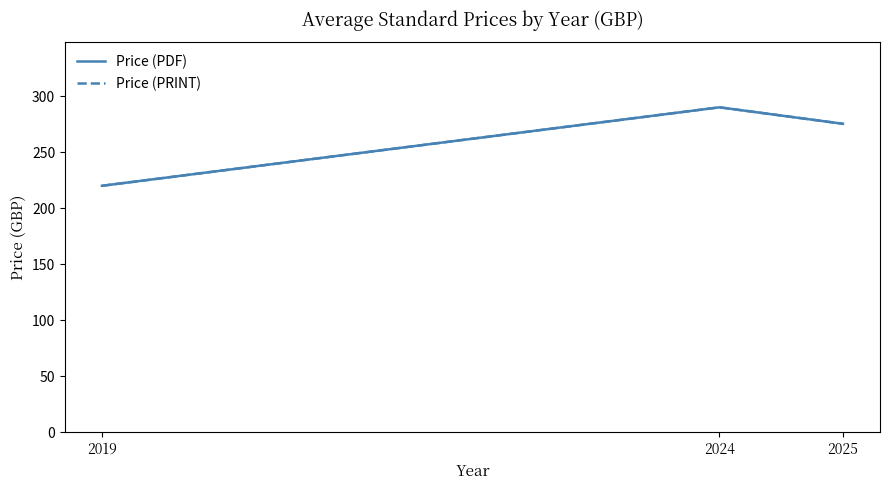

Is this an area chart (filled region under the line)?

No